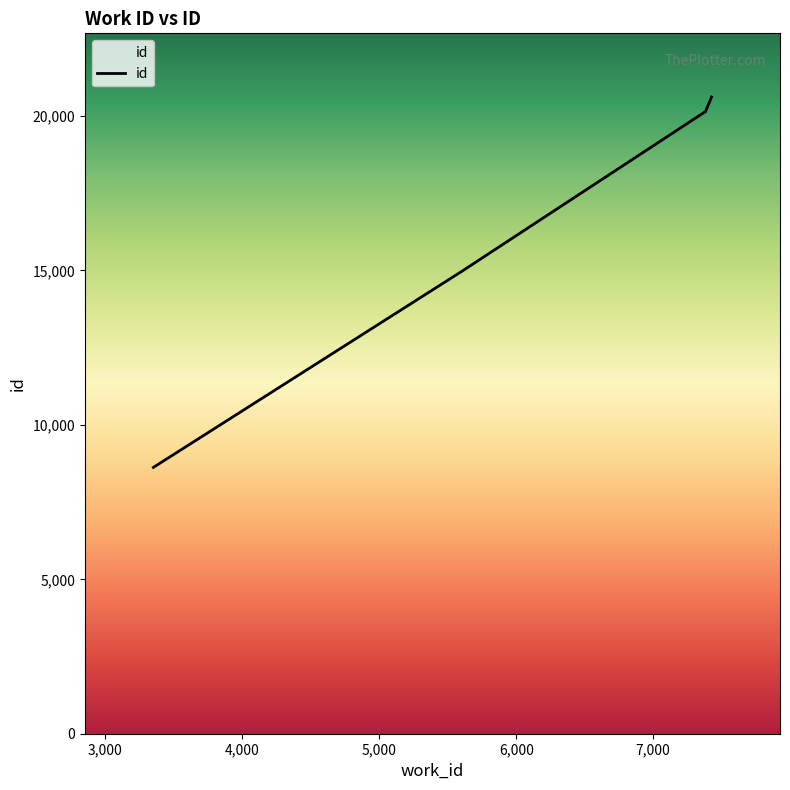

Reading right to left, transcribe all the data shown in this chart.

20616	20146	14976	8623